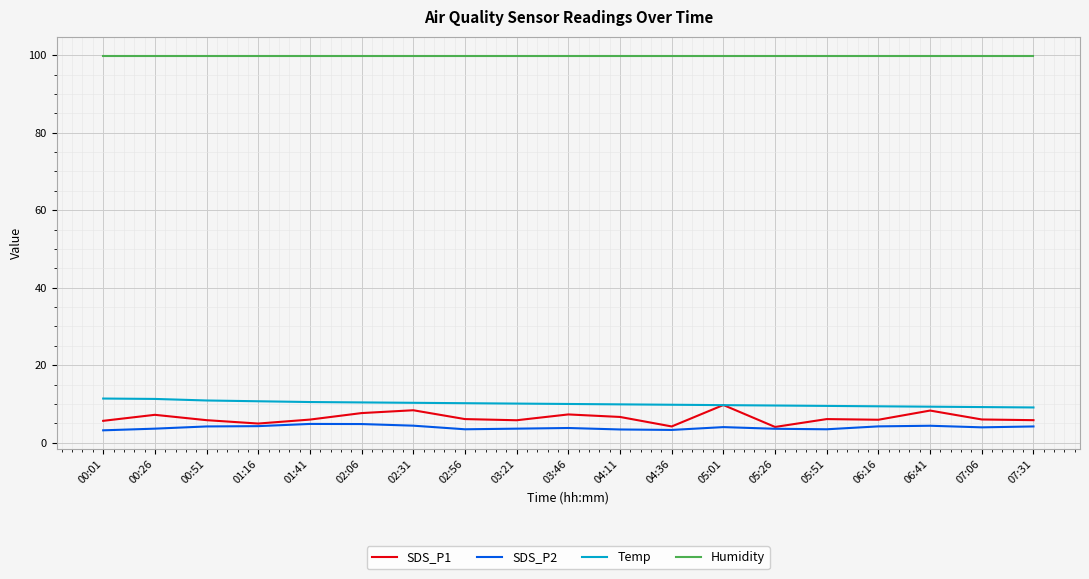

The value of SDS_P2 at 01:16 is 4.3. True or false?

True